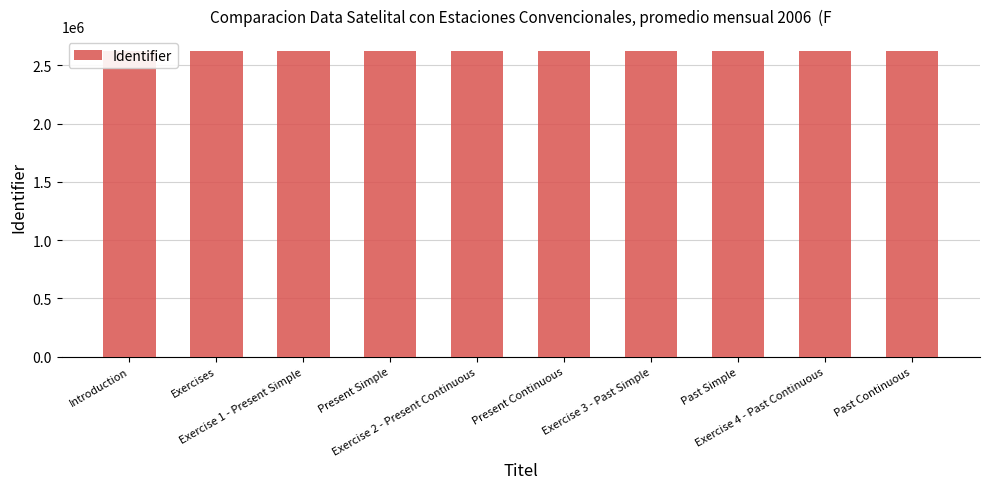

True or false: the data shows 2620122 at Exercise 1 - Present Simple.

True